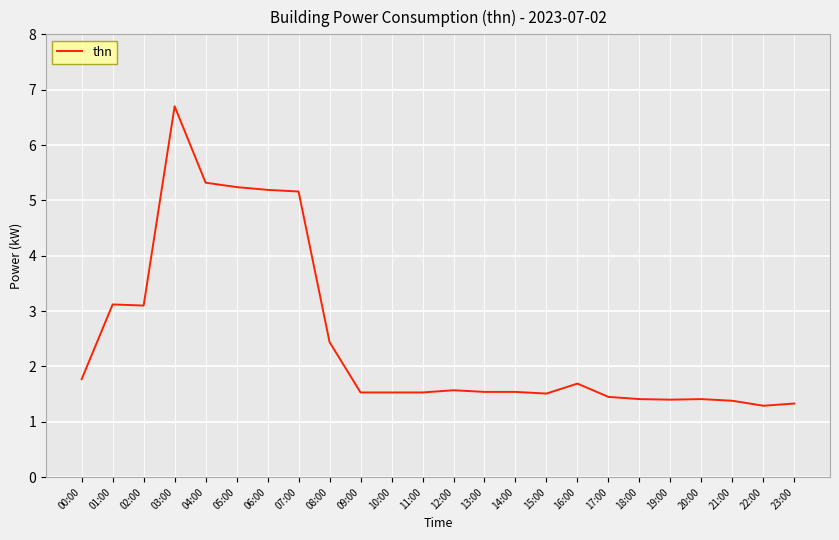

What position from the right is 14:00?

10